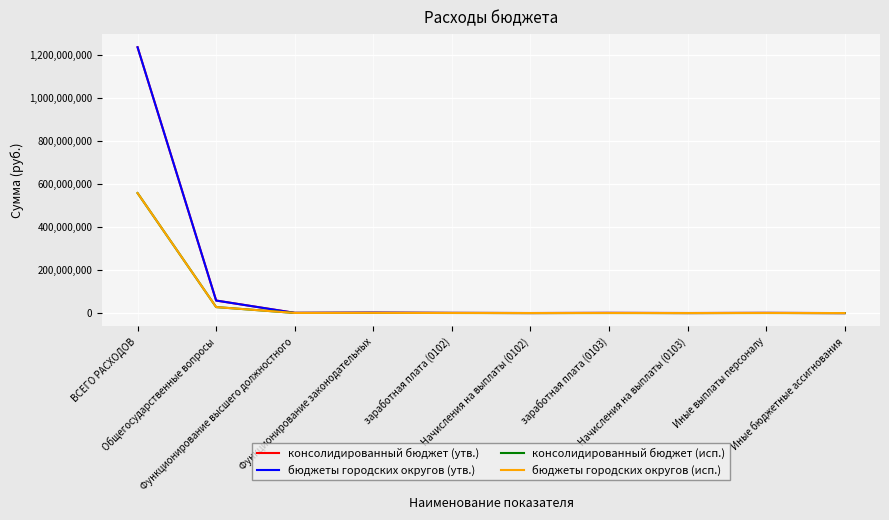

The бюджеты городских округов (утв.) series shows 234000.0 at Начисления на выплаты (0103). True or false?

True